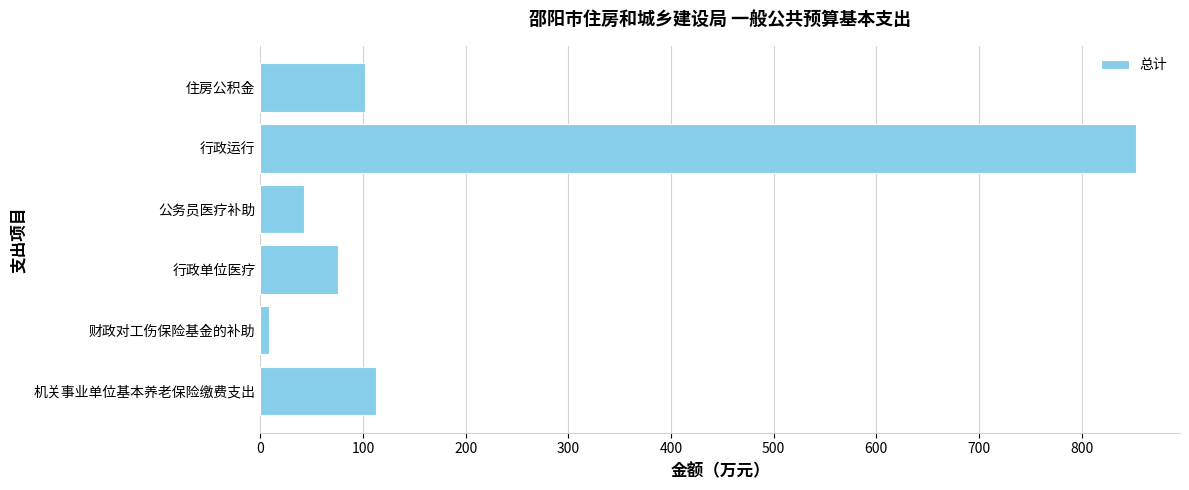

What is the greatest value displayed?

853.2